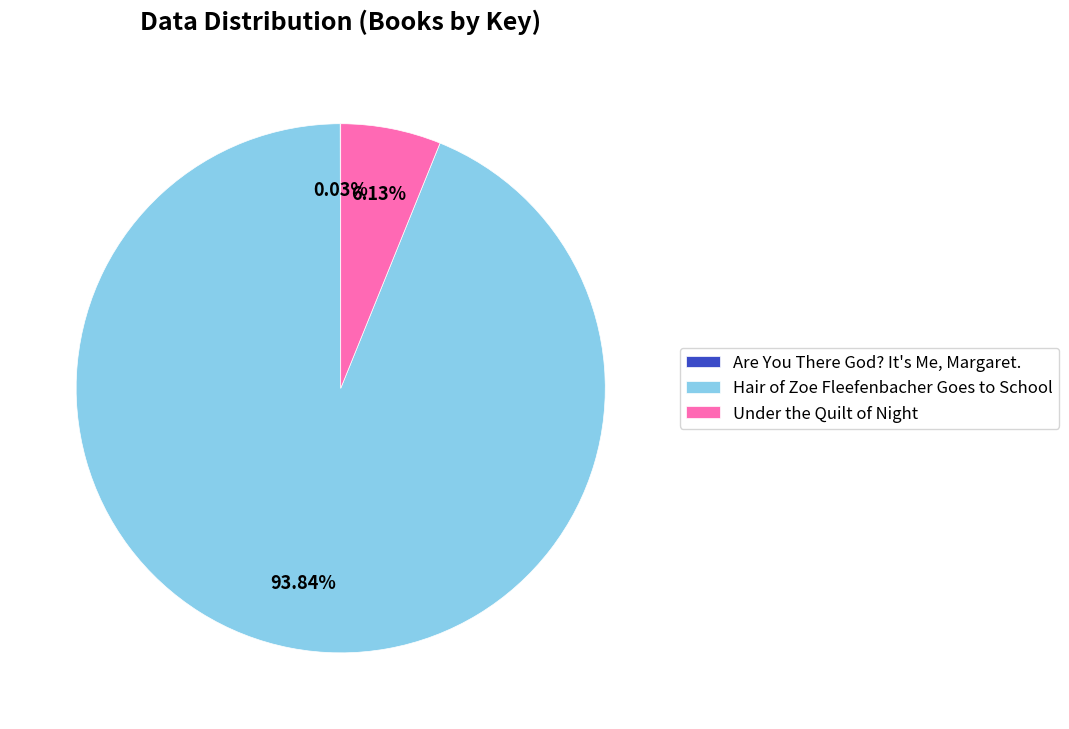

To the nearest percent, what is the difference between the Hair of Zoe Fleefenbacher Goes to School and Under the Quilt of Night slice percentages?

88%